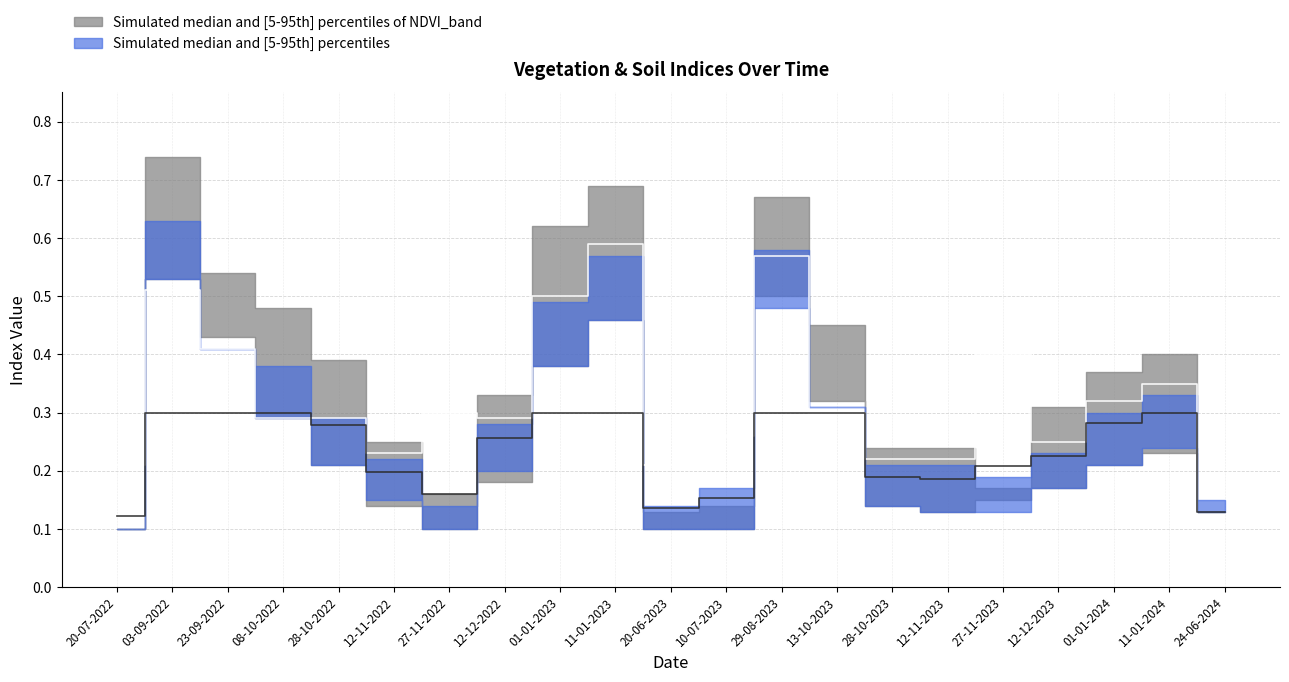

Which series ends up on top after the final intersection of ndmi median and soc median?

soc median